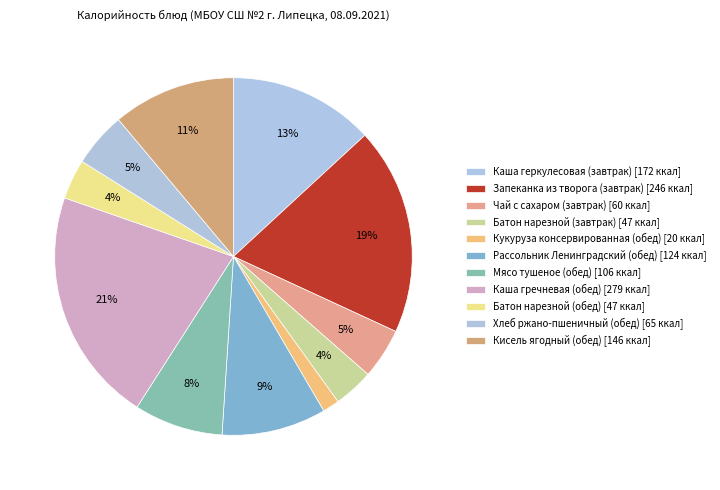

Which has a higher value, Чай с сахаром (завтрак) or Кукуруза консервированная (обед)?

Чай с сахаром (завтрак)